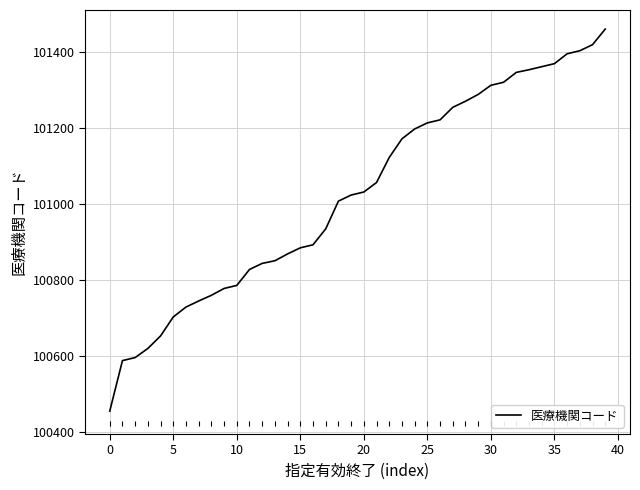

What is the smallest value displayed?

100455